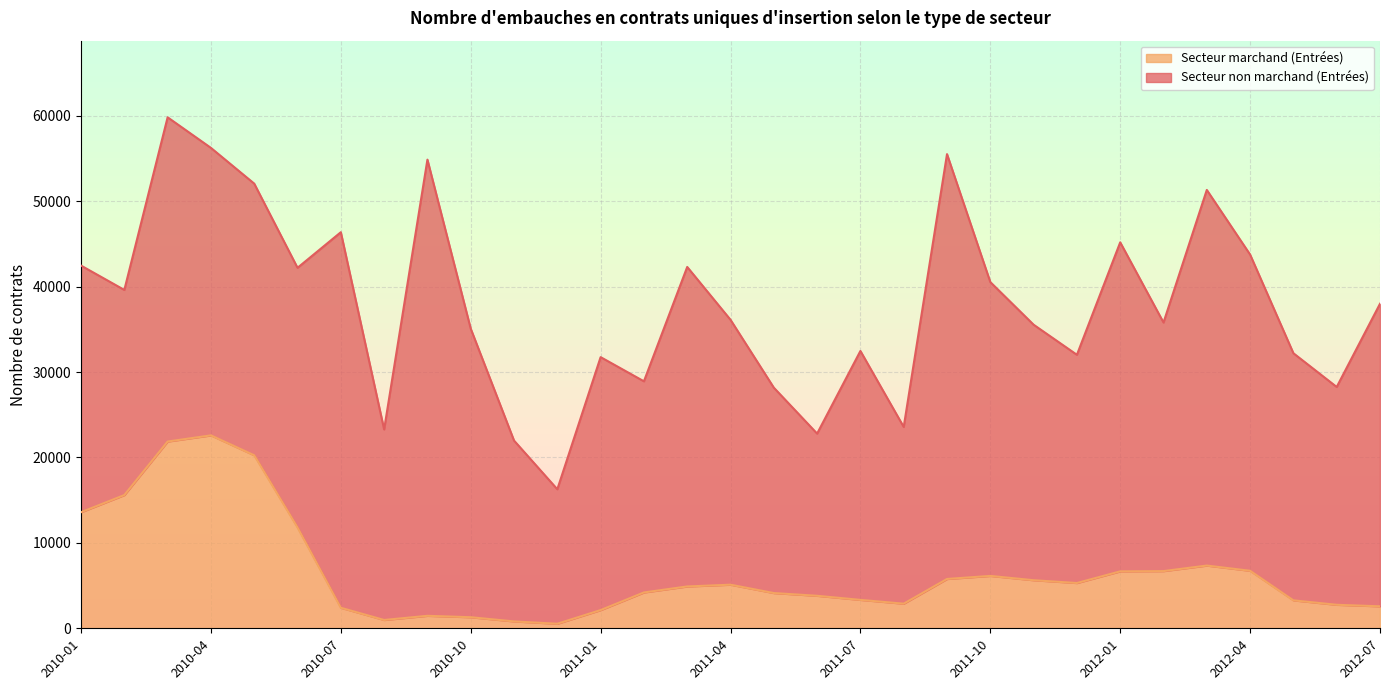

What is the label of the 28th point from the left?

2012-04